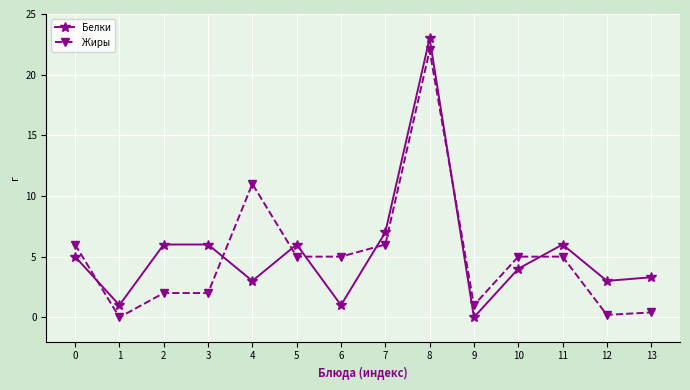

Reading left to right, what are all the values shown in this chart?

Белки: 0=5.0	1=1.0	2=6.0	3=6.0	4=3.0	5=6.0	6=1.0	7=7.0	8=23.0	9=0.0	10=4.0	11=6.0	12=3.0	13=3.3
Жиры: 0=6.0	1=0.0	2=2.0	3=2.0	4=11.0	5=5.0	6=5.0	7=6.0	8=22.0	9=1.0	10=5.0	11=5.0	12=0.2	13=0.4